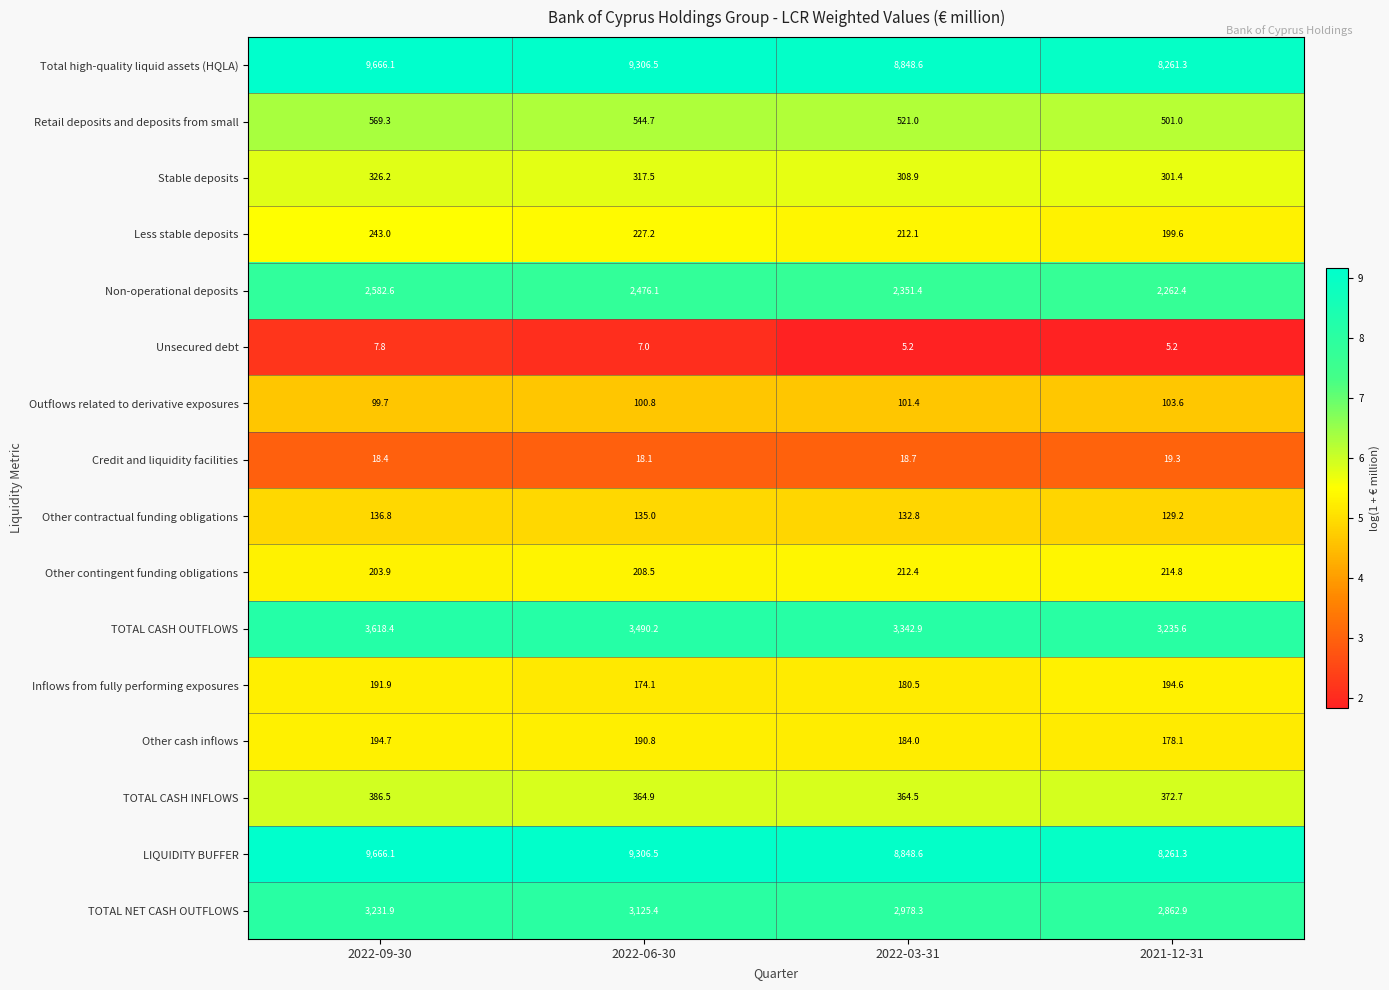

The value of TOTAL CASH INFLOWS at 2022-06-30 is 364.9. True or false?

True